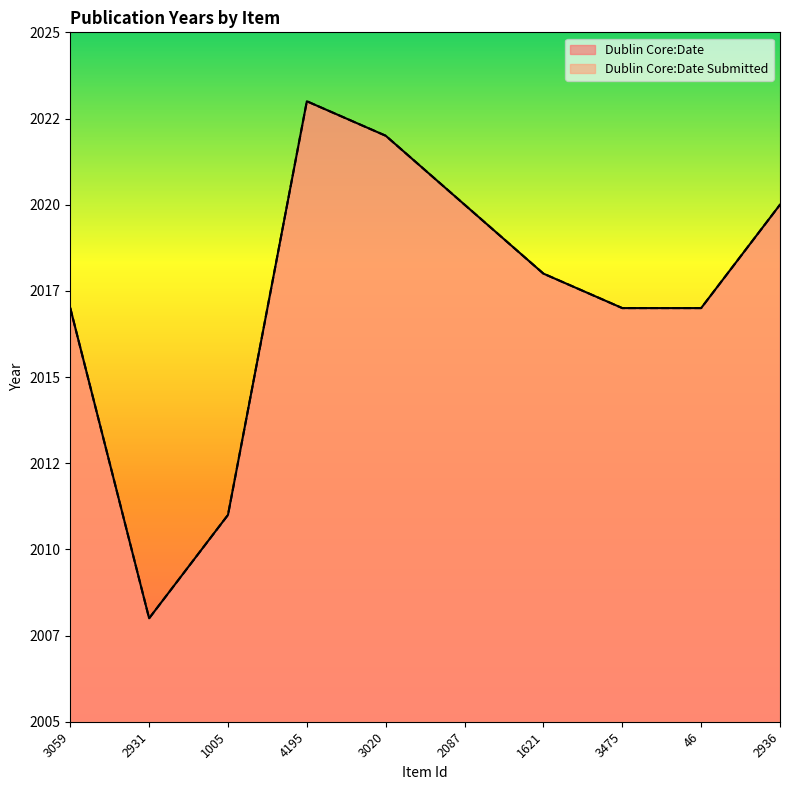

The value of Dublin Core:Date Submitted at 4195 is 2023. True or false?

True